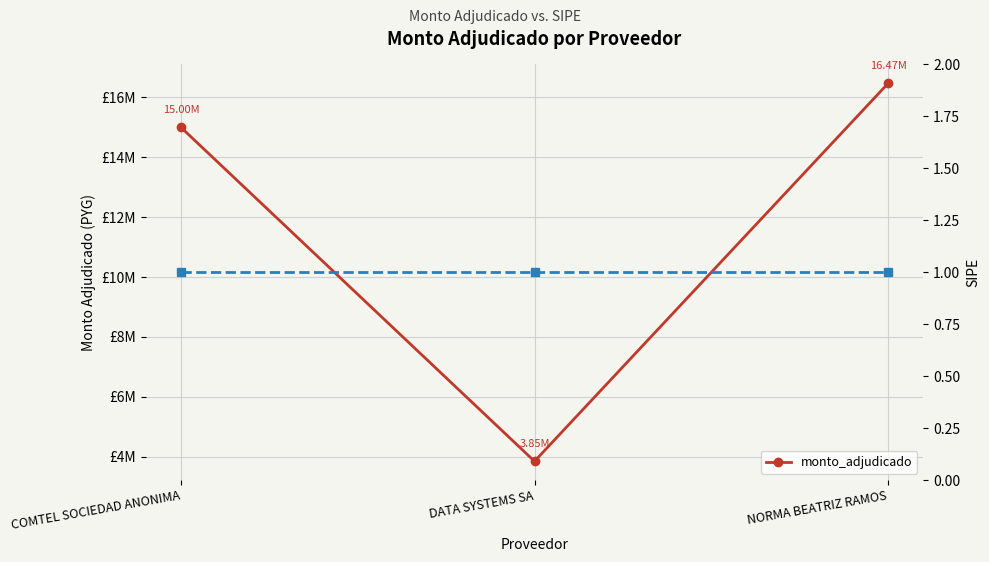

Which category has the lowest value across all series?

DATA SYSTEMS SA